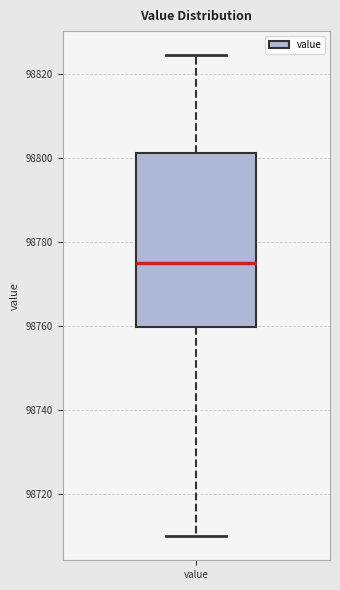

Read this box plot against the y-axis: the position of the median line, the range covered by the box, and the ends of both whiskers. The values are not printed on the chart, so give them approximately, as read against the axis.

median 98776, box 98760 to 98802, whiskers 98710 to 98824